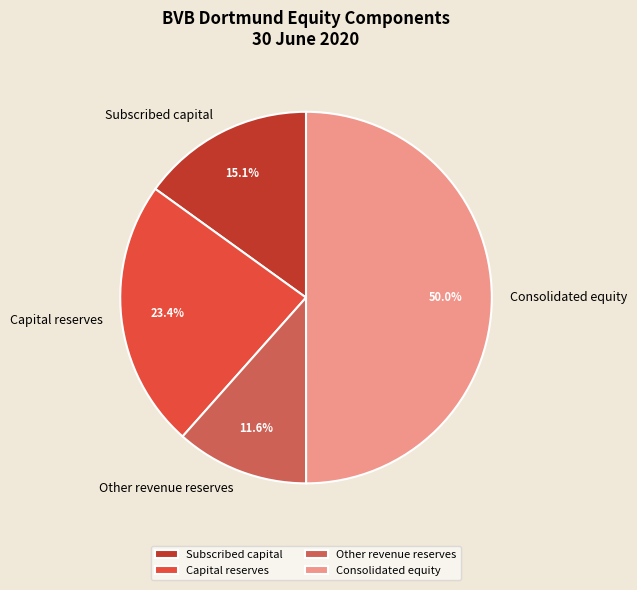

To the nearest percent, what is the difference between the Subscribed capital and Other revenue reserves slice percentages?

3%